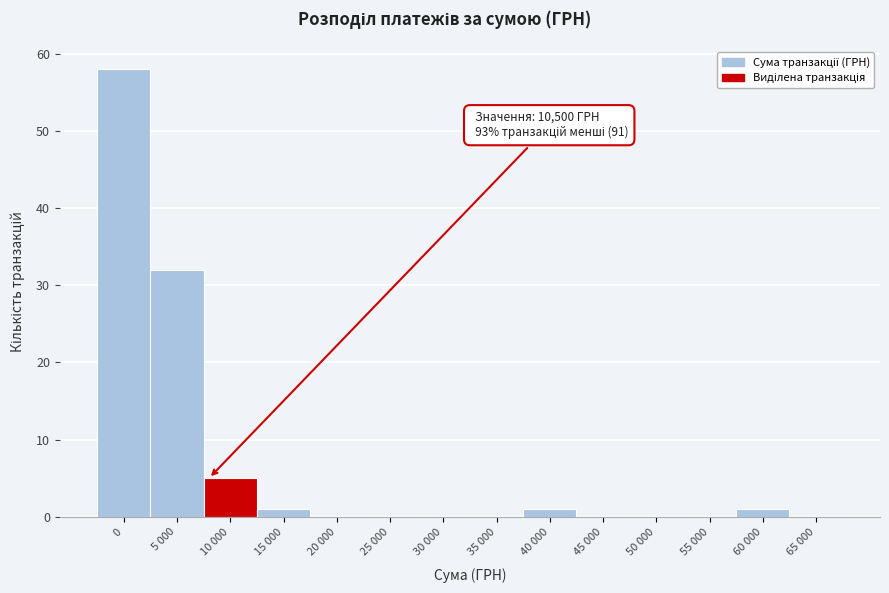

Reading left to right, transcribe all the data shown in this chart.

0=58	5 000=32	10 000=5	15 000=1	20 000=0	25 000=0	30 000=0	35 000=0	40 000=1	45 000=0	50 000=0	55 000=0	60 000=1	65 000=0